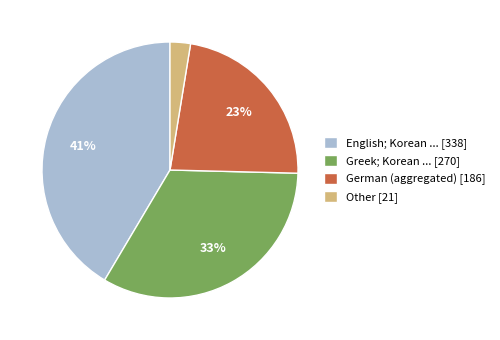

Is there a majority slice in this chart?

No